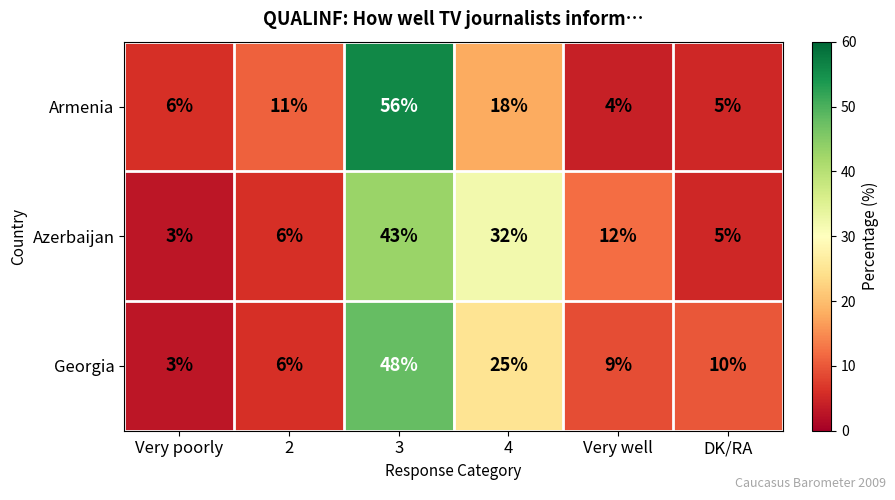

True or false: Armenia has a value of 2 at Very well.

False